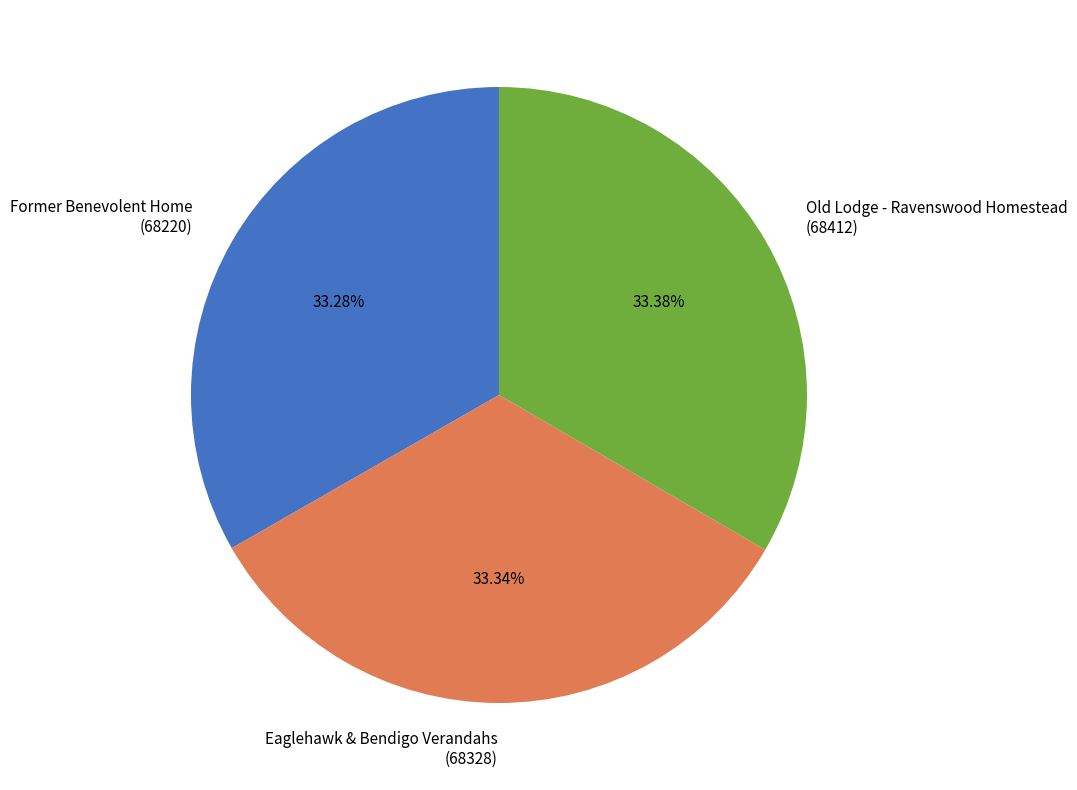

Is there any slice that represents more than half of the pie?

No